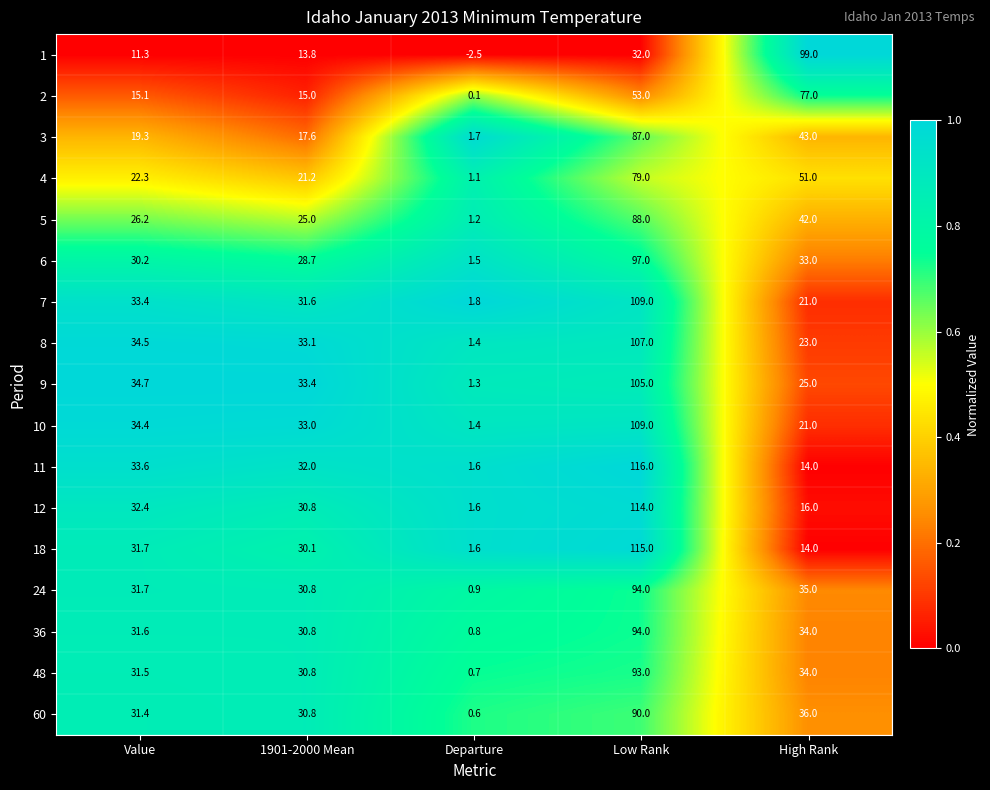

Which label corresponds to the largest value in the chart?

Low Rank